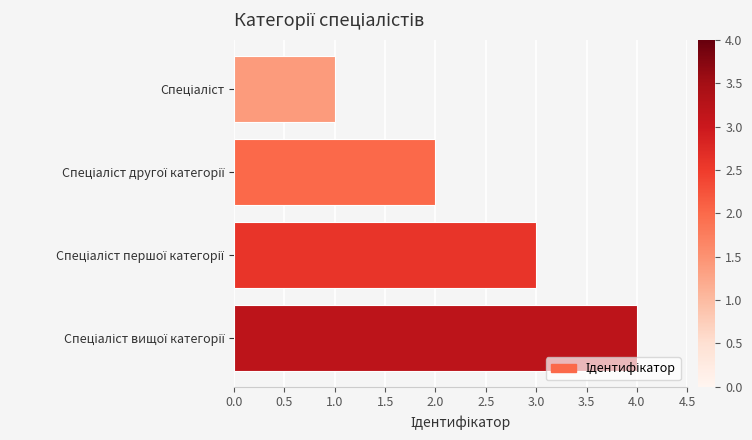

What is the greatest value displayed?

4